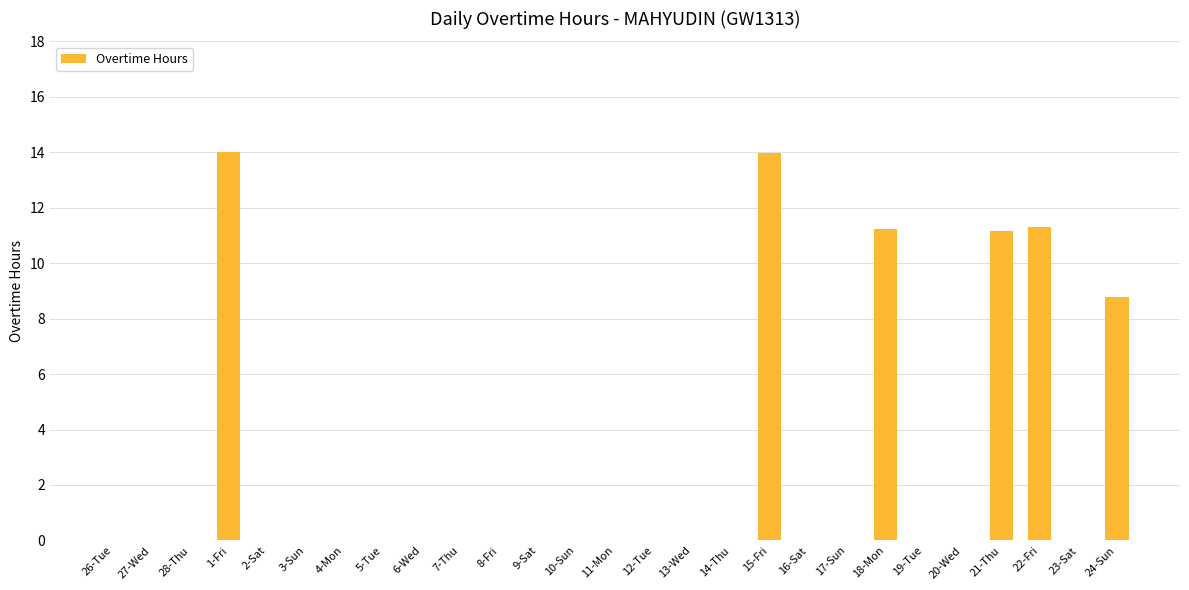

What is the maximum value shown in the chart?

14.0